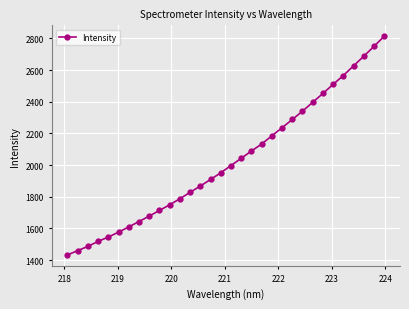

What is the value of the 19th point from the left?

2088.7